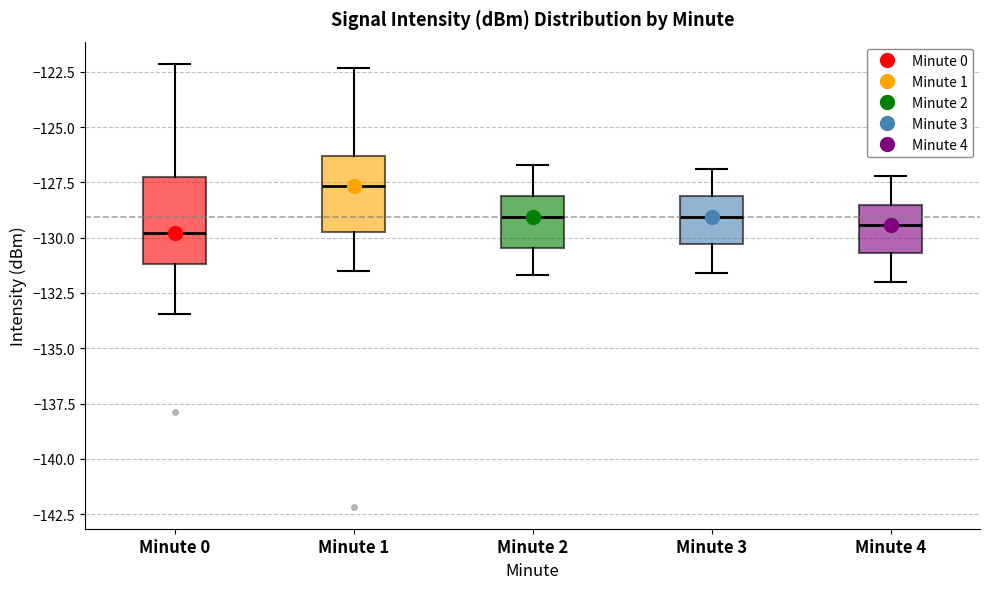

Reading left to right, read every box against the y-axis: the position of its median line, the range the box covers, and the ends of its whiskers. The values are not printed on the chart, so give them approximately, as read against the axis.

Minute 0: median -130.0, box -131.0 to -127.5, whiskers -133.5 to -122.0
Minute 1: median -127.5, box -129.5 to -126.5, whiskers -131.5 to -122.5
Minute 2: median -129.0, box -130.5 to -128.0, whiskers -131.5 to -126.5
Minute 3: median -129.0, box -130.5 to -128.0, whiskers -131.5 to -127.0
Minute 4: median -129.5, box -130.5 to -128.5, whiskers -132.0 to -127.0